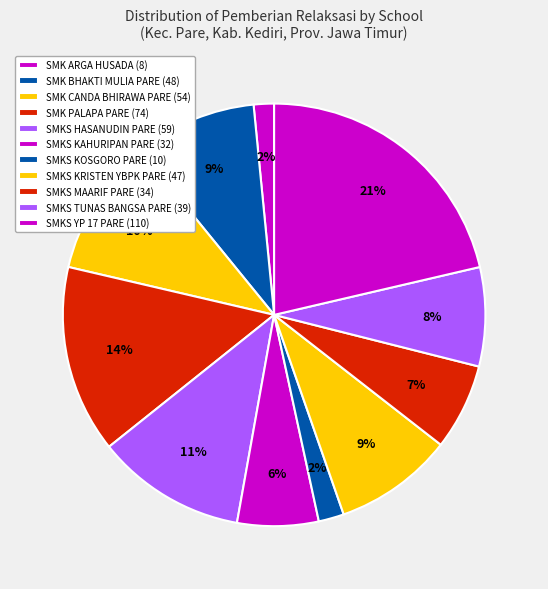

Which category has the biggest portion of the pie?

SMKS YP 17 PARE